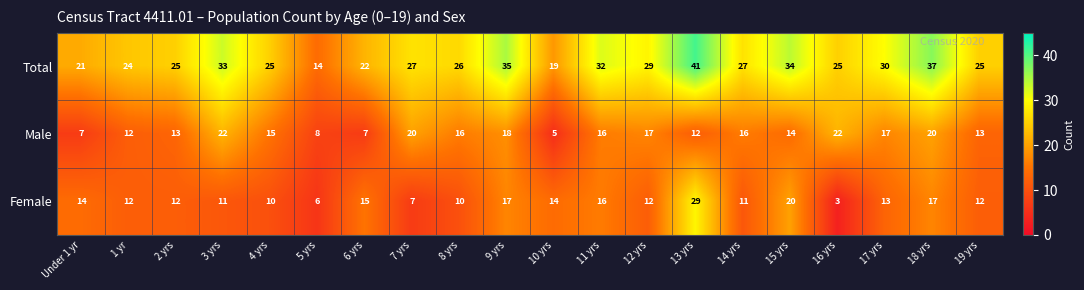

What is the minimum value shown in the chart?

3